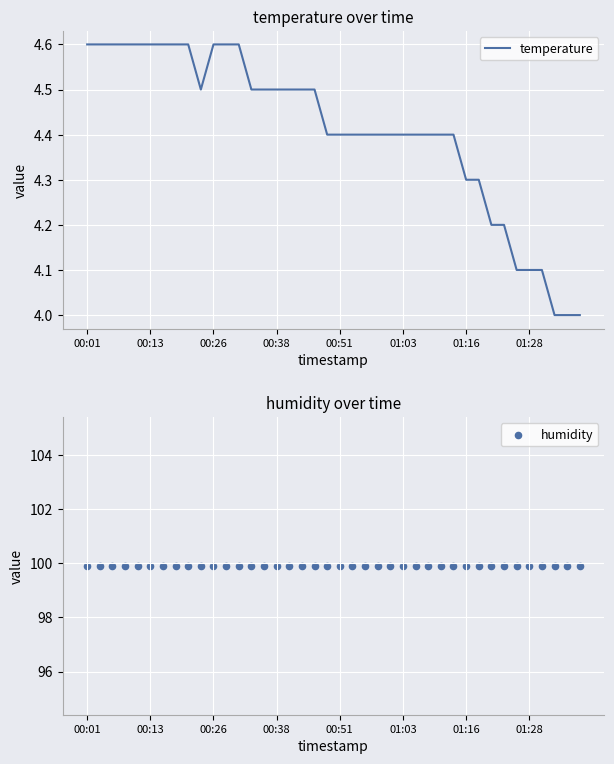

At which category is the sum across all series the highest?

00:01